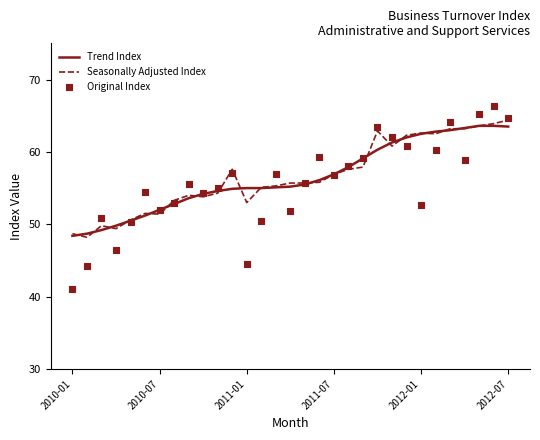

At which category is the sum across all series the highest?

29